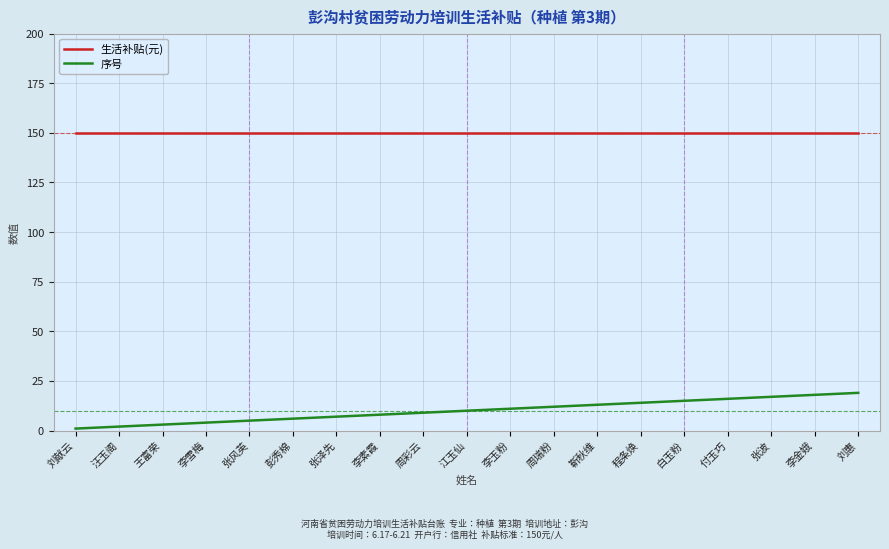

Is the value of 生活补贴(元) at 李雪梅 greater than the value of 序号 at 周瑞粉?

Yes